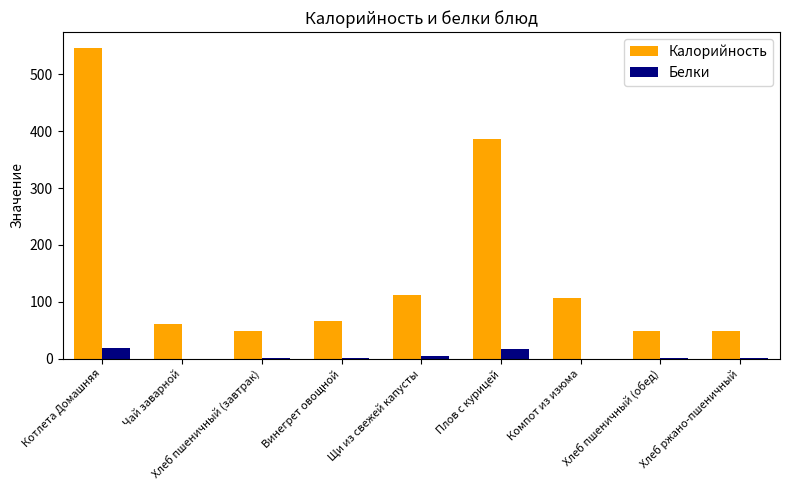

At which label does Белки first exceed 1?

Котлета Домашняя